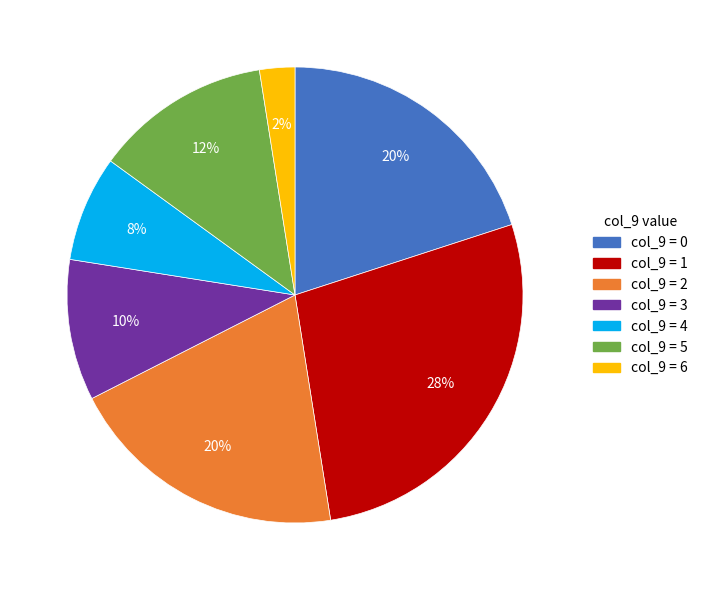

Does any single category account for the majority?

No